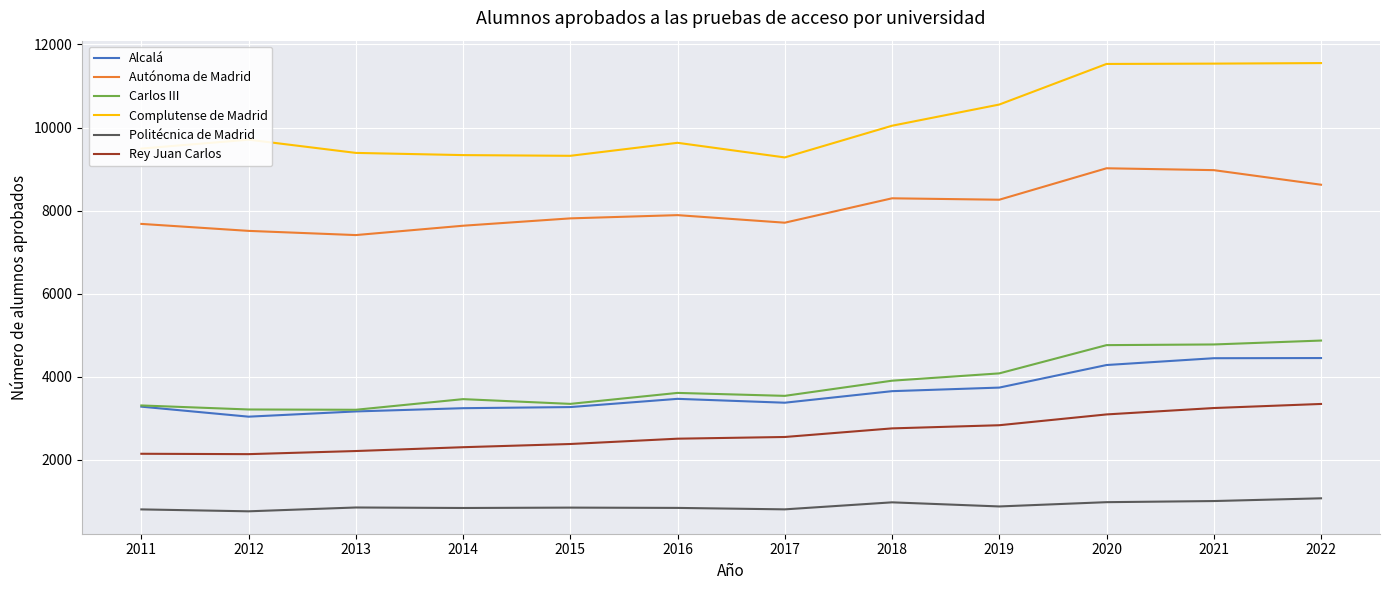

List the series in order of their peak value, lowest first.

Politécnica de Madrid, Rey Juan Carlos, Alcalá, Carlos III, Autónoma de Madrid, Complutense de Madrid